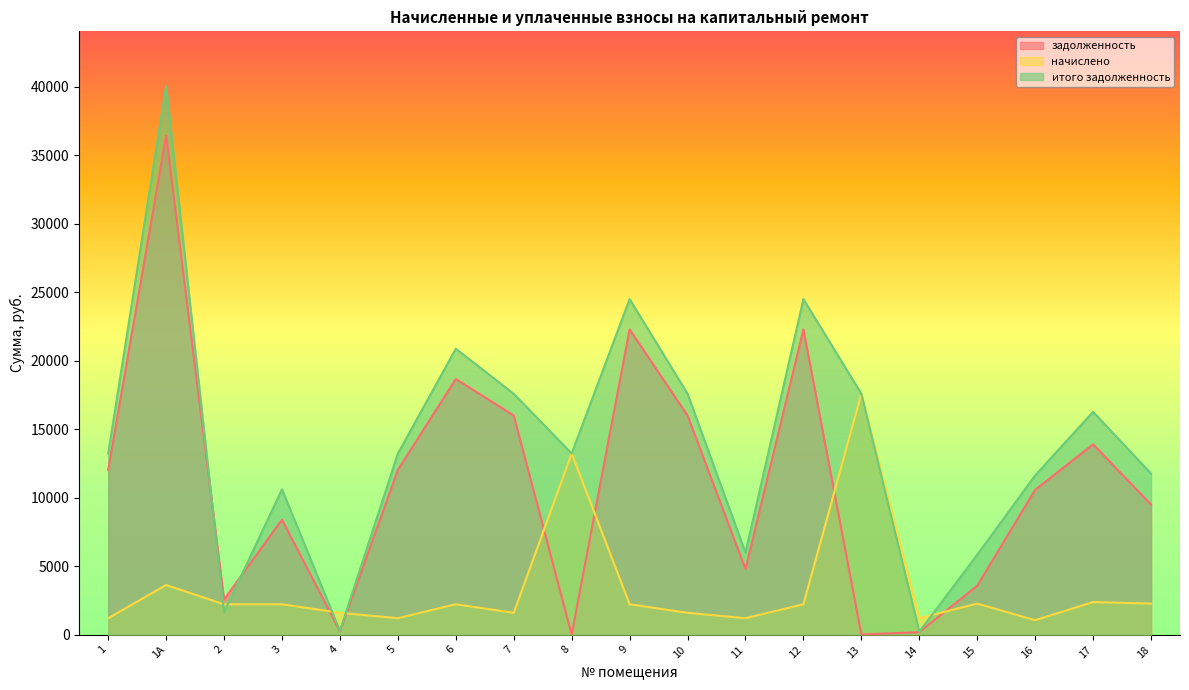

Reading right to left, what are all the values shown in this chart?

задолженность: 18=9493.1	17=13887.2	16=10568.4	15=3569.3	14=173.5	13=0.0	12=22276.3	11=4780.9	10=15990.2	9=22276.3	8=0.0	7=15990.2	6=18653.9	5=12022.1	4=230.8	3=8389.9	2=2559.0	1А=36420.0	1=12022.1
начислено: 18=2258.1	17=2371.2	16=1049.1	15=2258.1	14=1193.4	13=17577.5	12=2211.3	11=1193.4	10=1587.3	9=2211.3	8=13215.5	7=1587.3	6=2211.3	5=1193.4	4=1587.3	3=2211.3	2=2211.3	1А=3615.3	1=1193.4
итого задолженность: 18=11751.2	17=16258.4	16=11617.5	15=5827.4	14=198.9	13=17577.5	12=24487.6	11=5974.3	10=17577.5	9=24487.6	8=13215.5	7=17577.5	6=20865.2	5=13215.5	4=264.6	3=10601.2	2=1630.3	1А=40035.3	1=13215.5